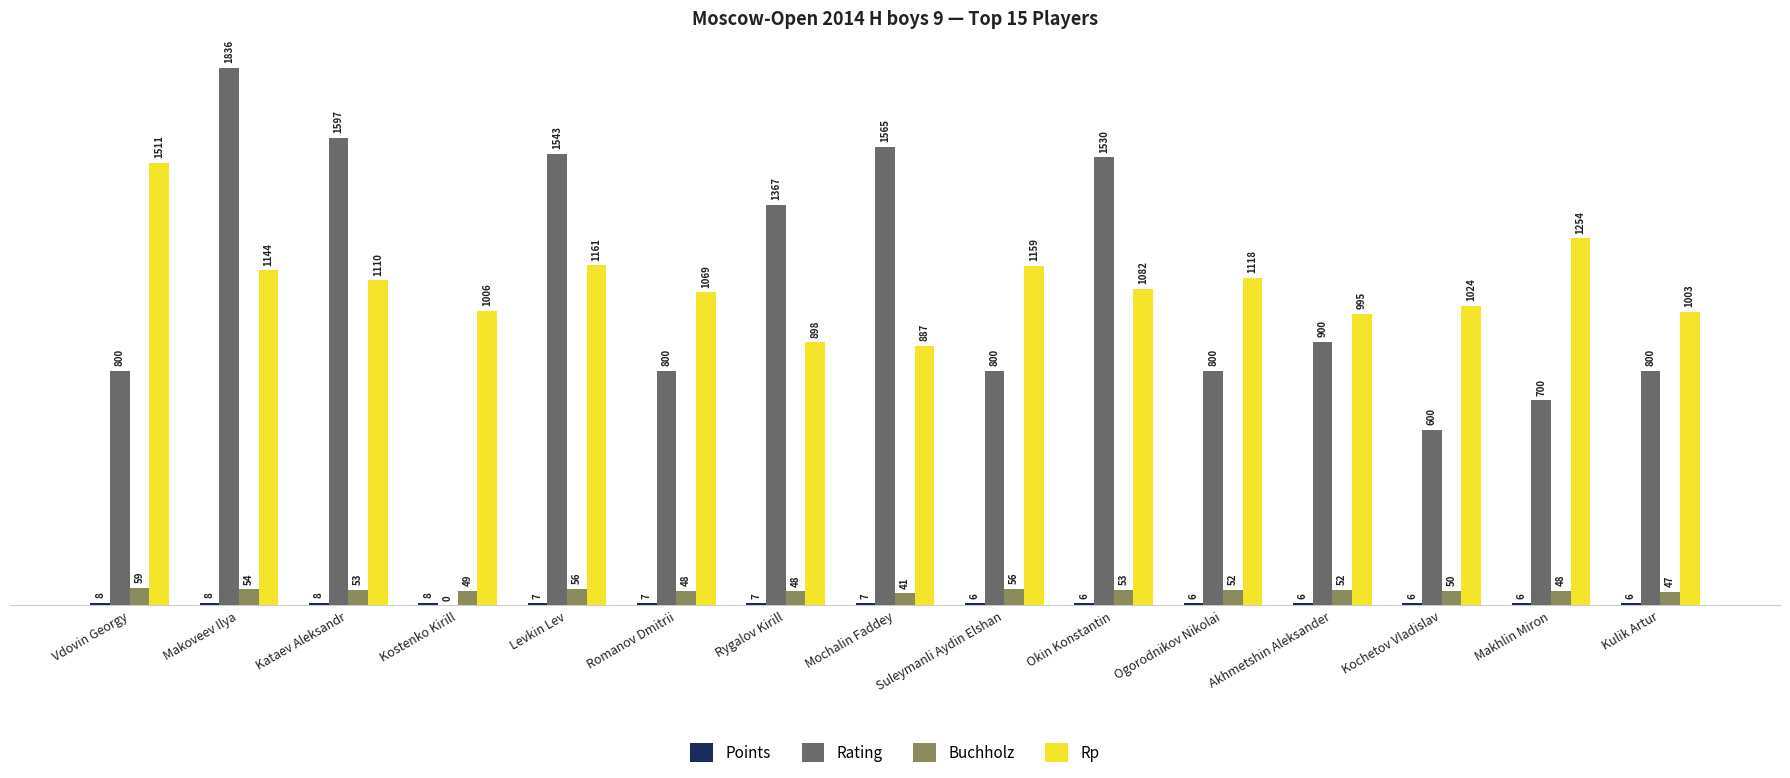

True or false: Rp has a value of 1758.7 at Makhlin Miron.

False